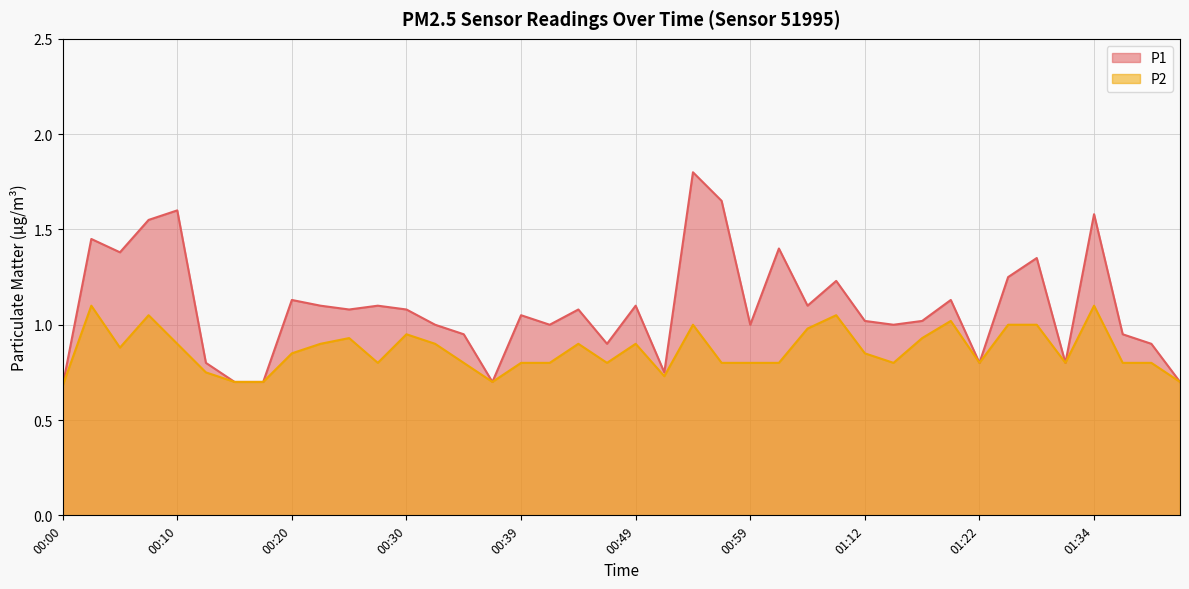

What is the label of the 4th point from the right?

01:34